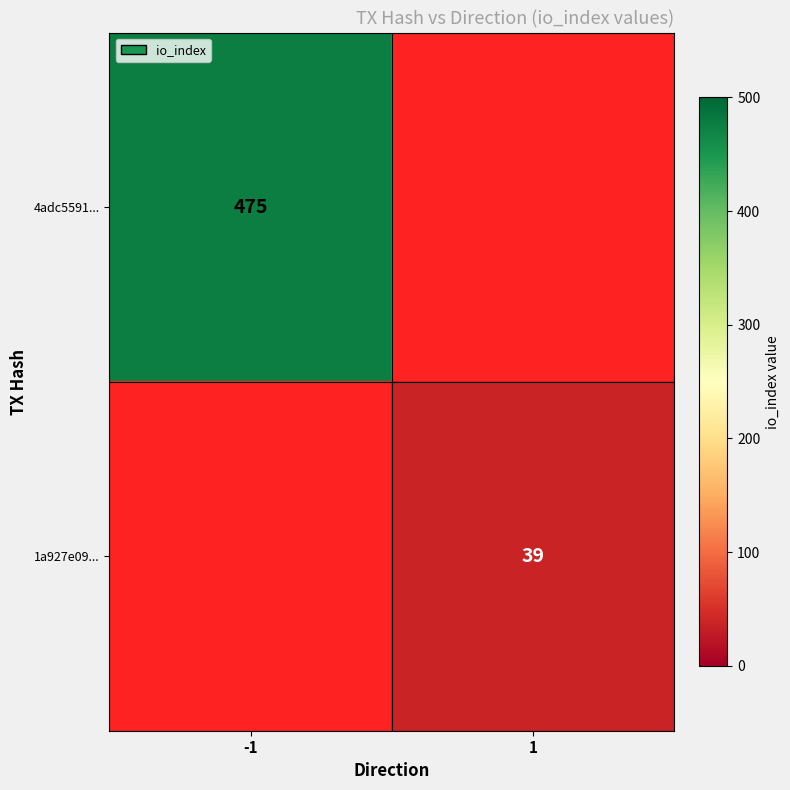

Is it true that 4adc5591... equals 236 at -1?

False